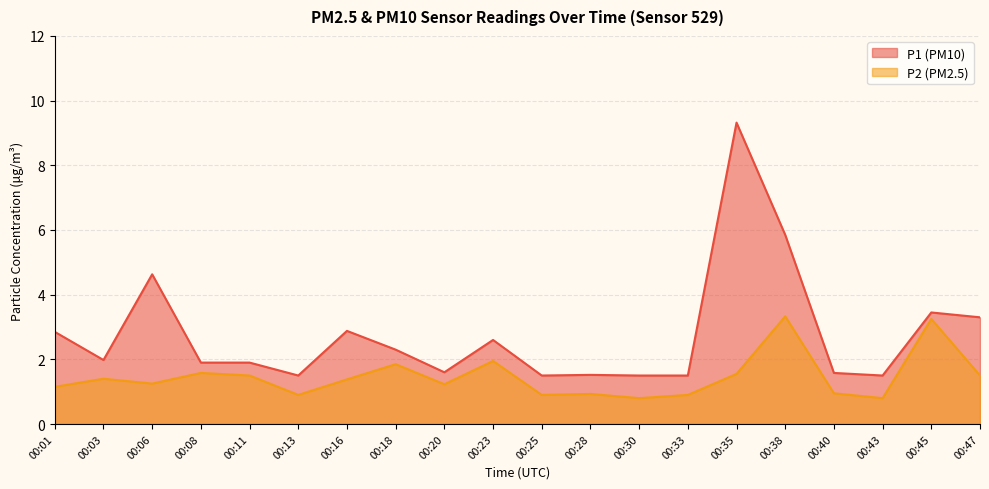

What is the sum of the P2 values at 00:38 and 00:35?

4.9